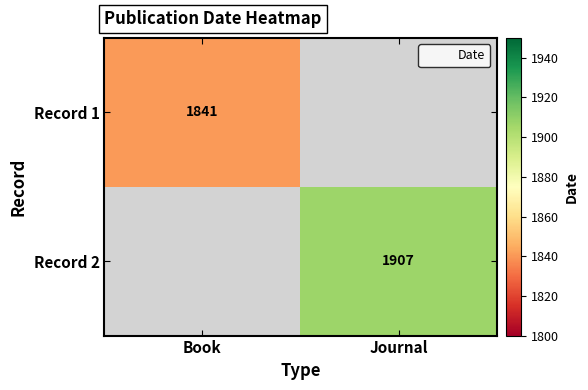

List the series in order of their overall mean, lowest first.

Record 1, Record 2